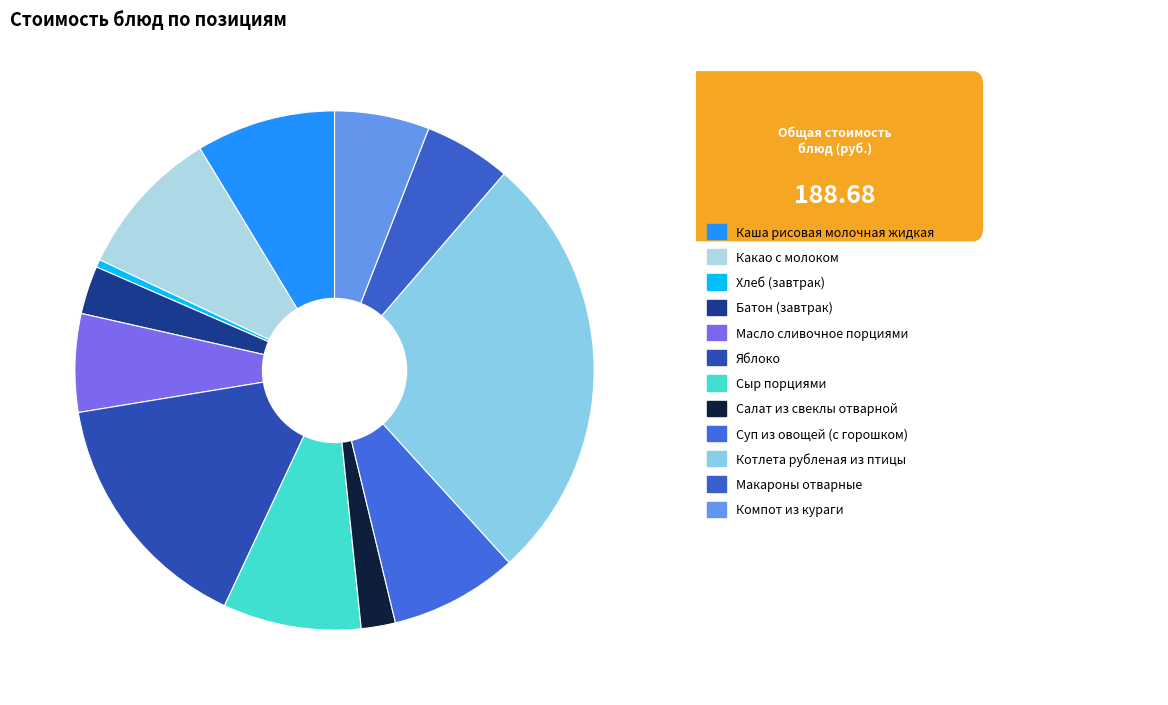

To the nearest percent, what is the average slice percentage?

8%